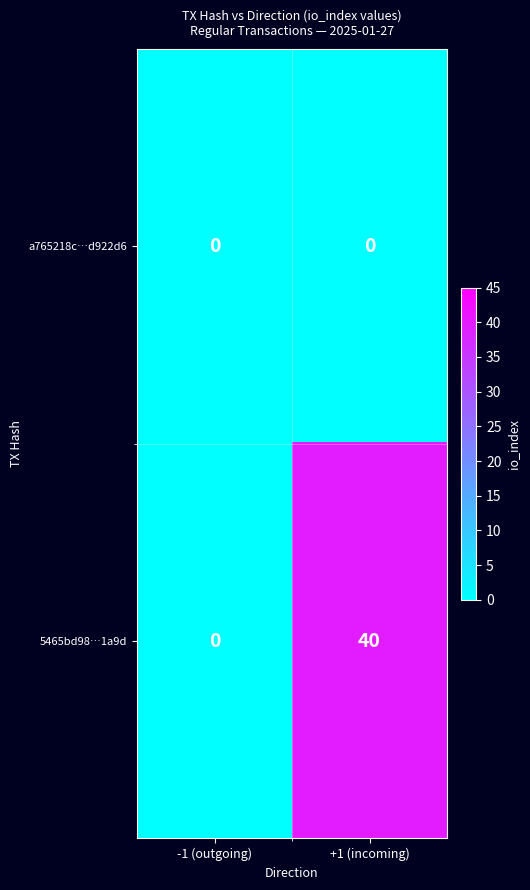

What is the sum of the 5465bd98…1a9d values at -1 (outgoing) and +1 (incoming)?

40